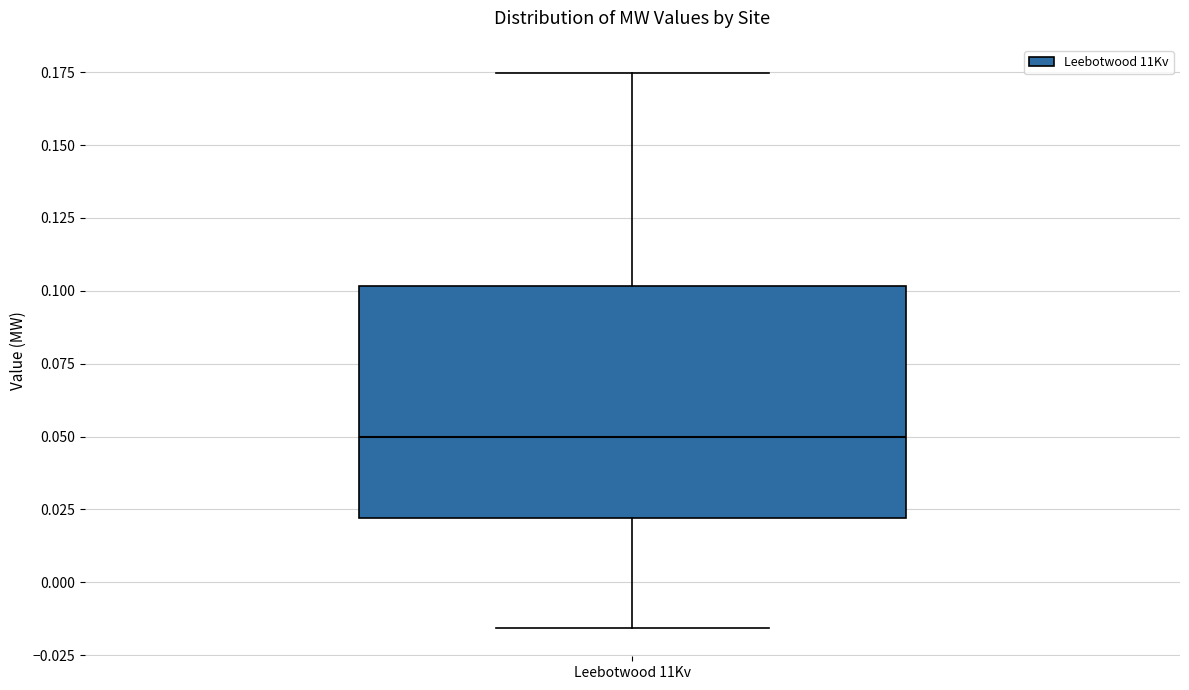

Transcribe this box plot: give where the median line is, the range the box spans, and where the two whiskers end, as read against the y-axis. The values are not printed on the chart, so give them approximately, as read against the axis.

median 0.050, box 0.020 to 0.100, whiskers -0.015 to 0.175